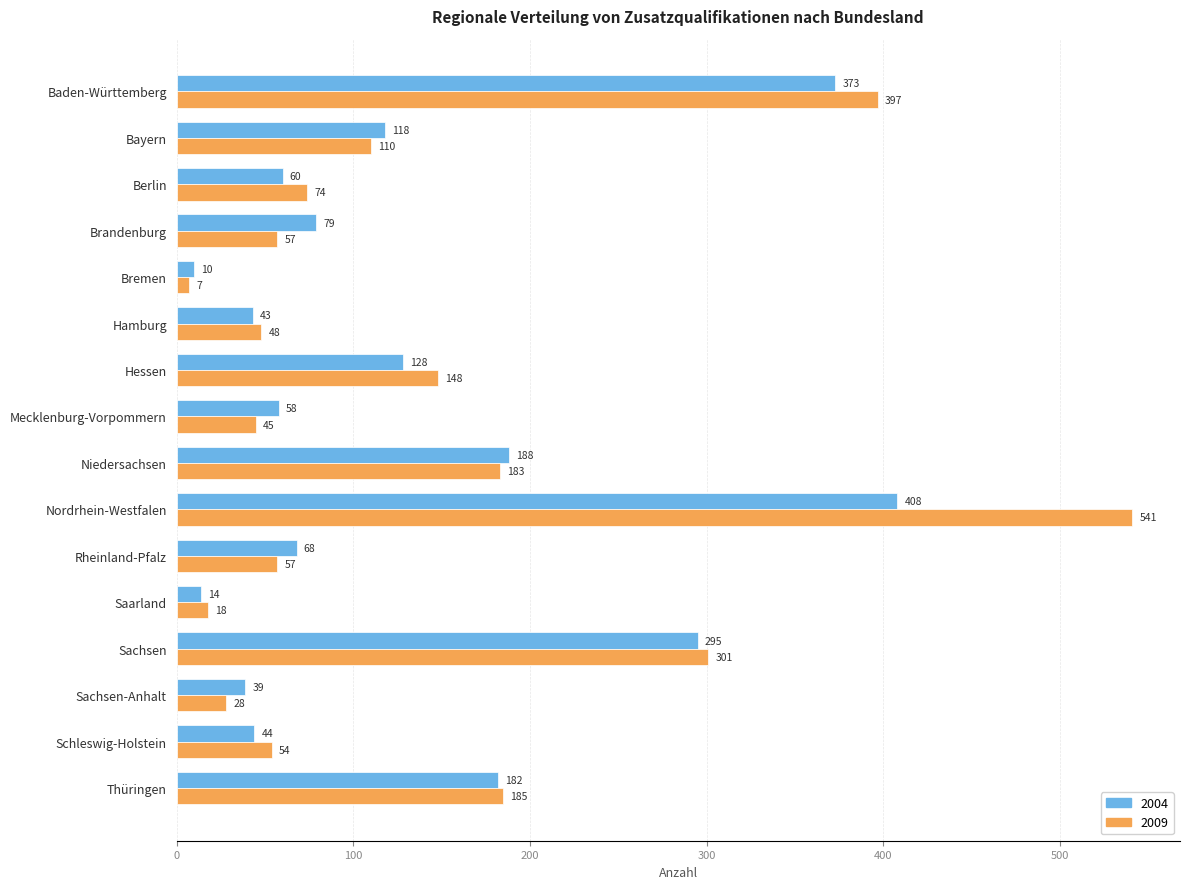

Rank the categories by 2004 value from highest to lowest.

Nordrhein-Westfalen, Baden-Württemberg, Sachsen, Niedersachsen, Thüringen, Hessen, Bayern, Brandenburg, Rheinland-Pfalz, Berlin, Mecklenburg-Vorpommern, Schleswig-Holstein, Hamburg, Sachsen-Anhalt, Saarland, Bremen